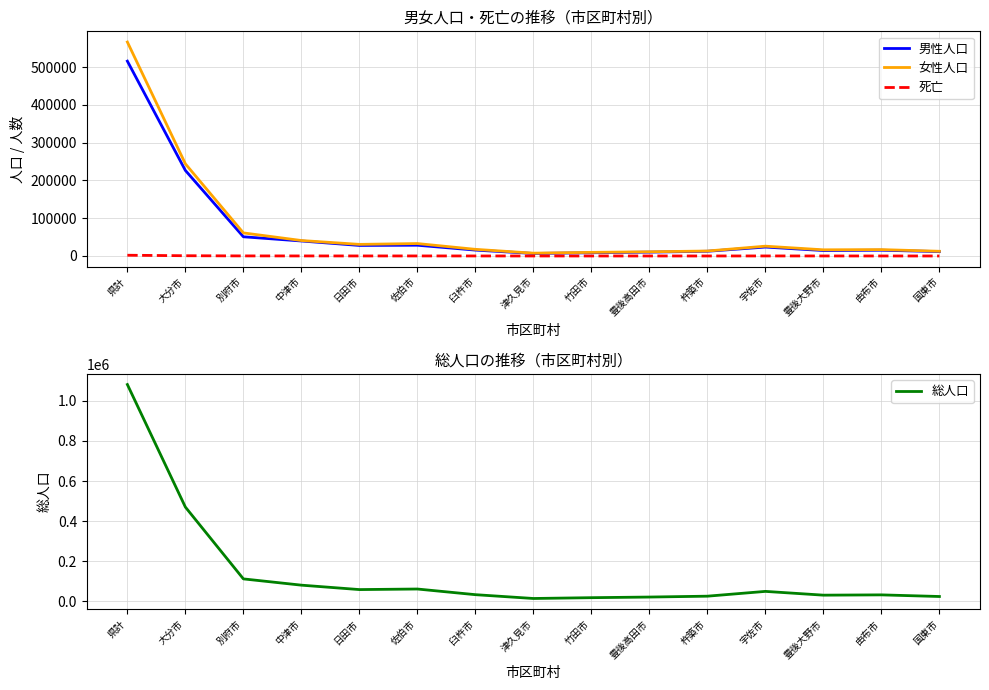

Which category has the highest value in the 総人口 series?

県計